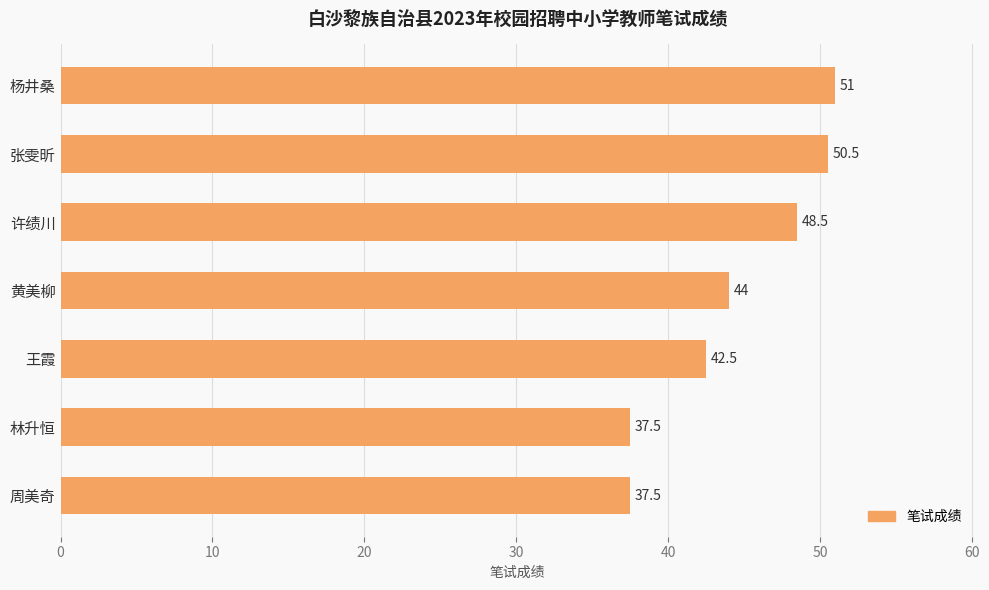

What is the greatest value displayed?

51.0